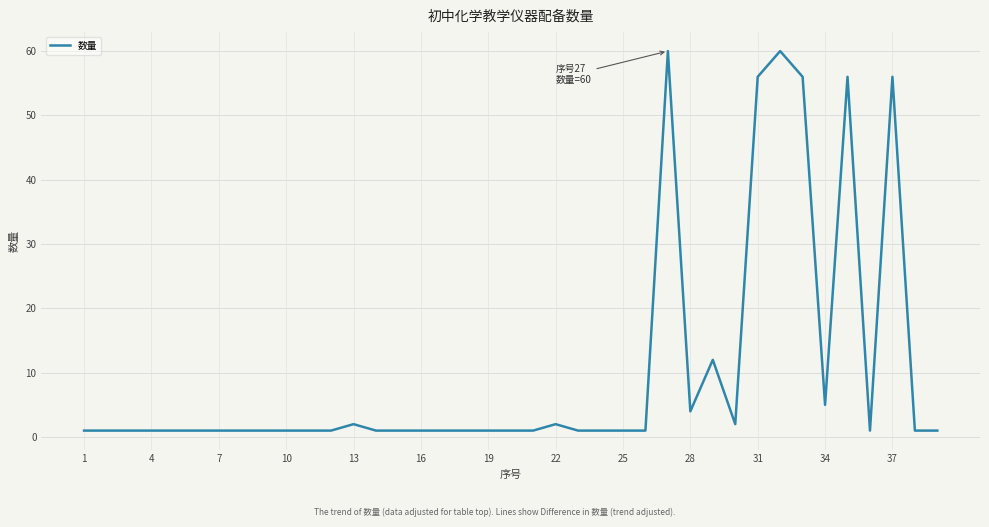

What is the maximum value shown in the chart?

60